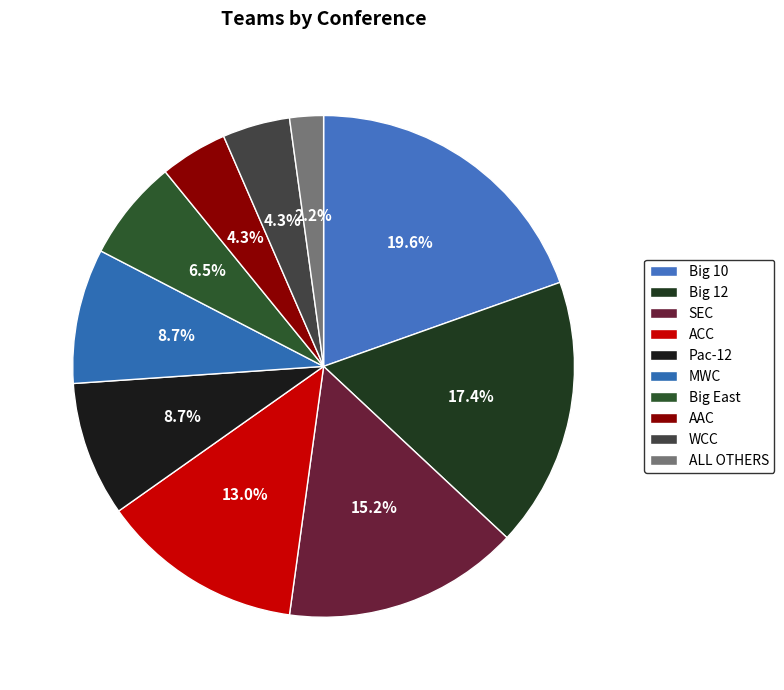

Count the number of slices in the pie.

10